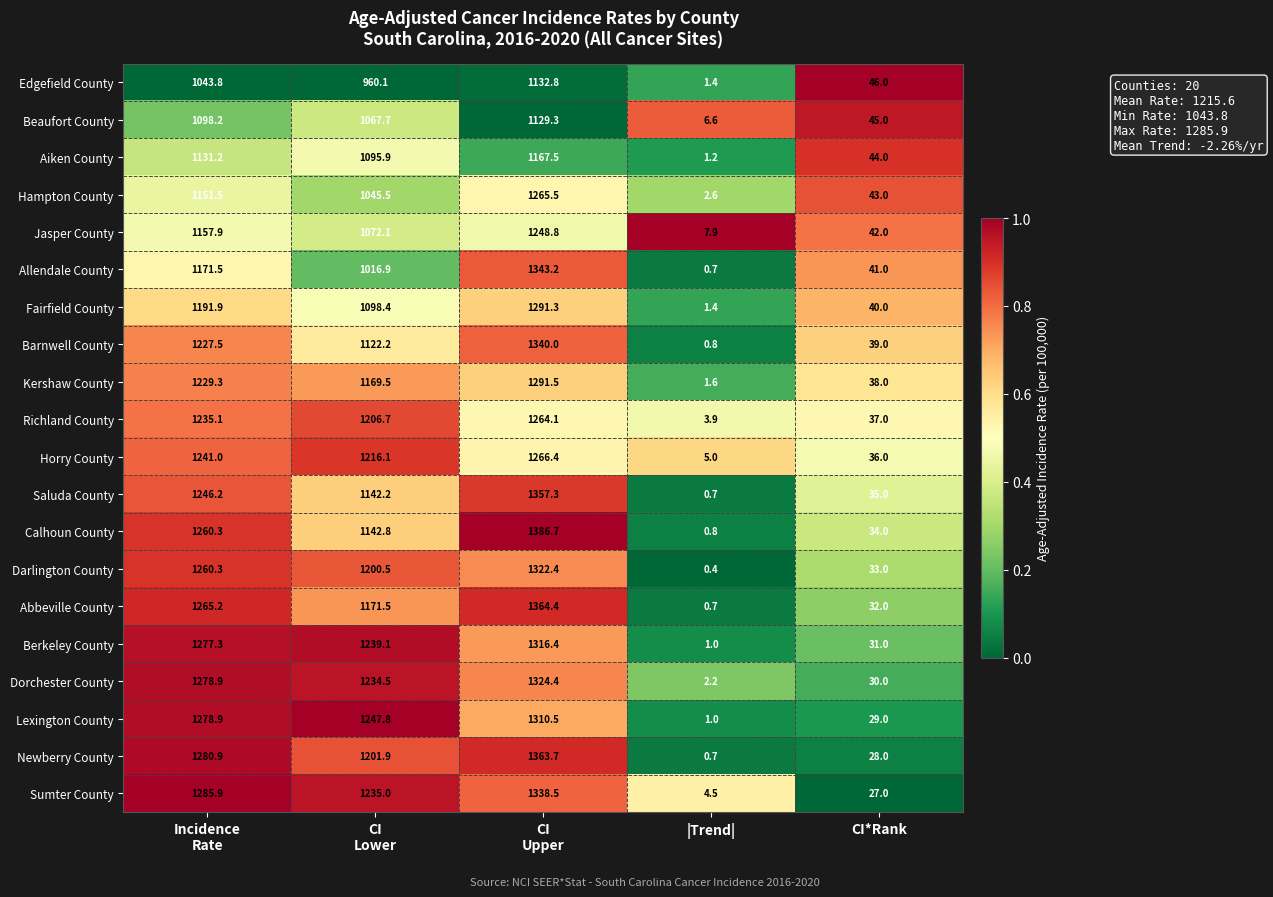

How many categories are shown in the chart?

5